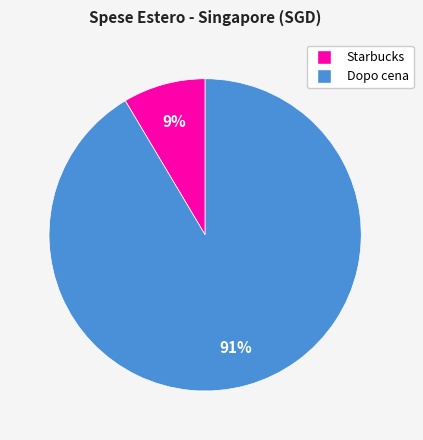

What percentage is the Dopo cena slice, to the nearest percent?

91%